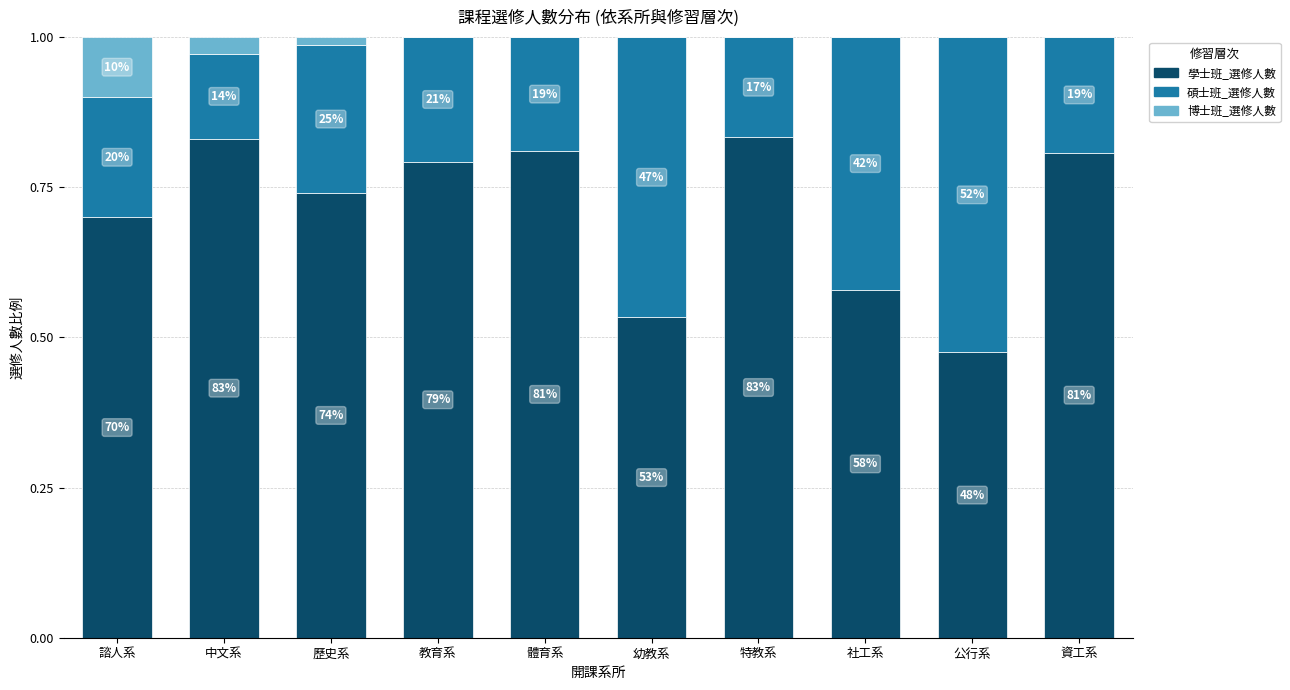

At how many categories does at least one series exceed 0?

10